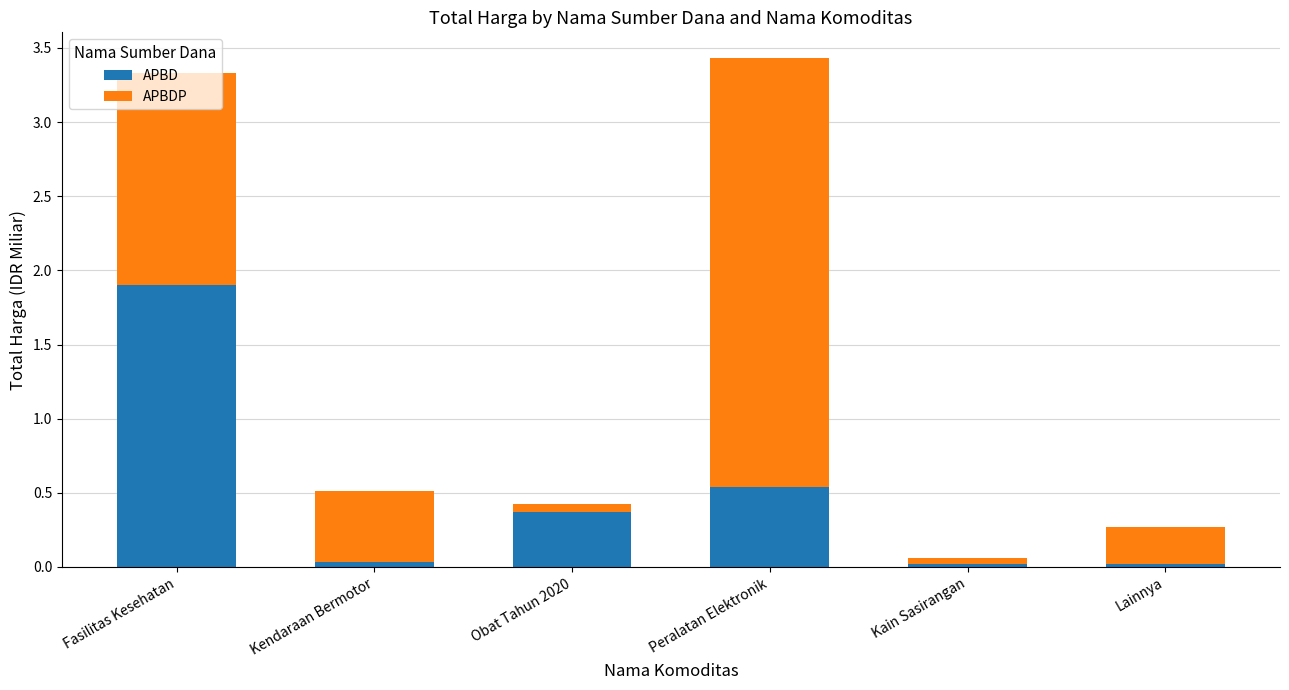

True or false: APBD has a value of 0.0 at Kendaraan Bermotor.

True